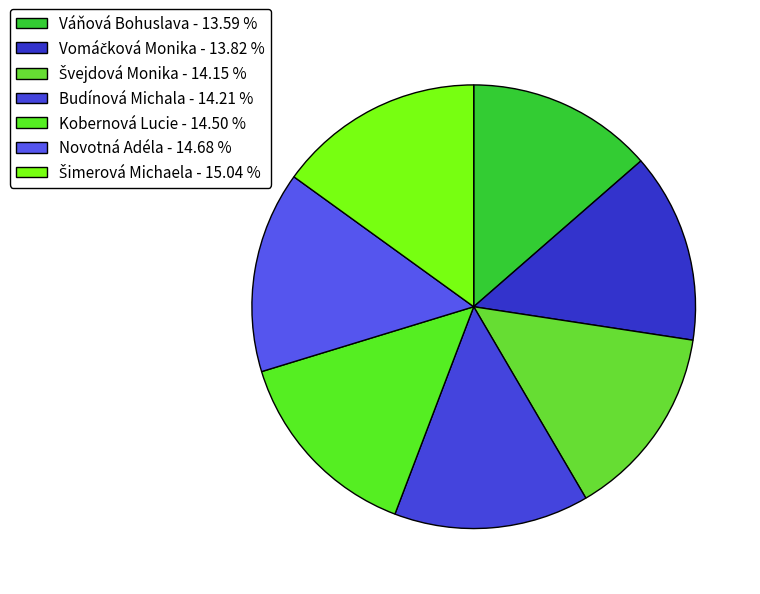

True or false: Novotná Adéla accounts for 15% of the total.

True